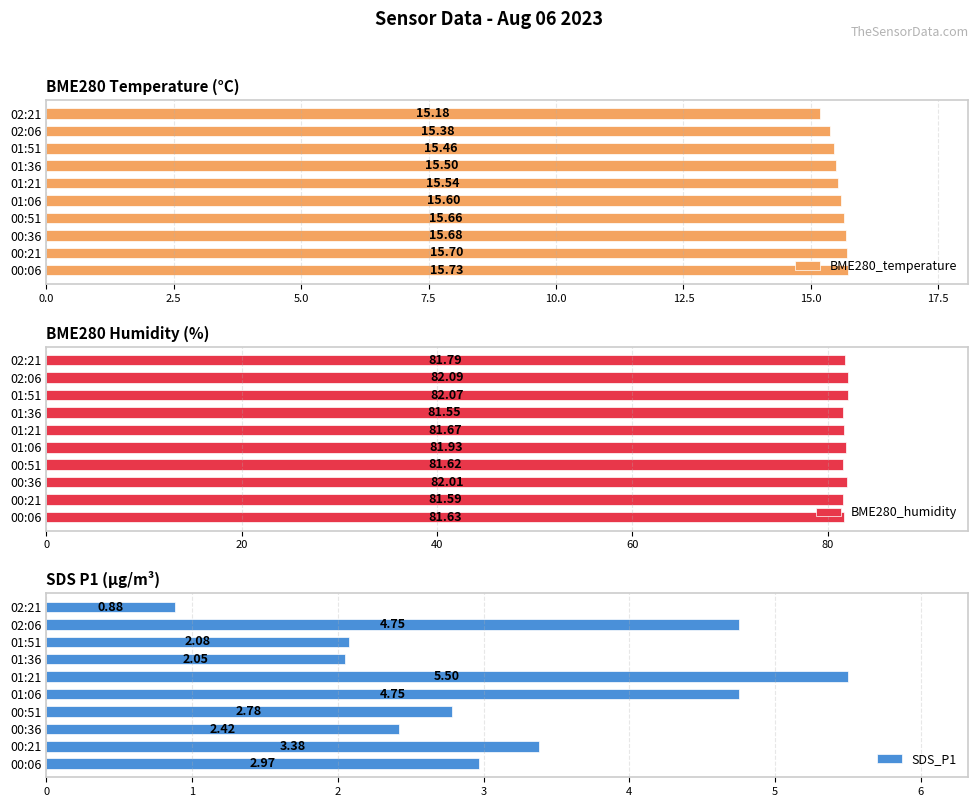

How many groups of bars are there?

10